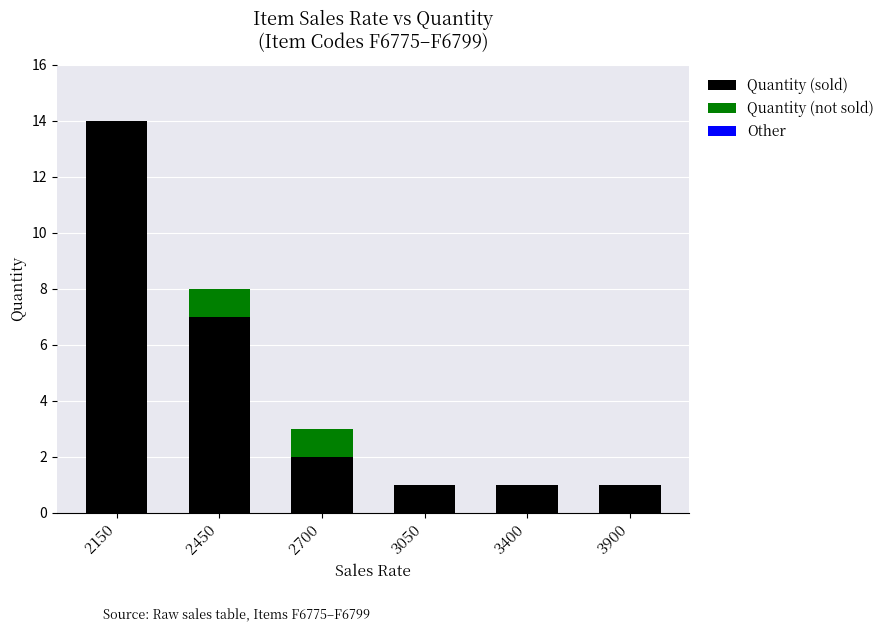

What is the average value of the Quantity (sold) series?

4